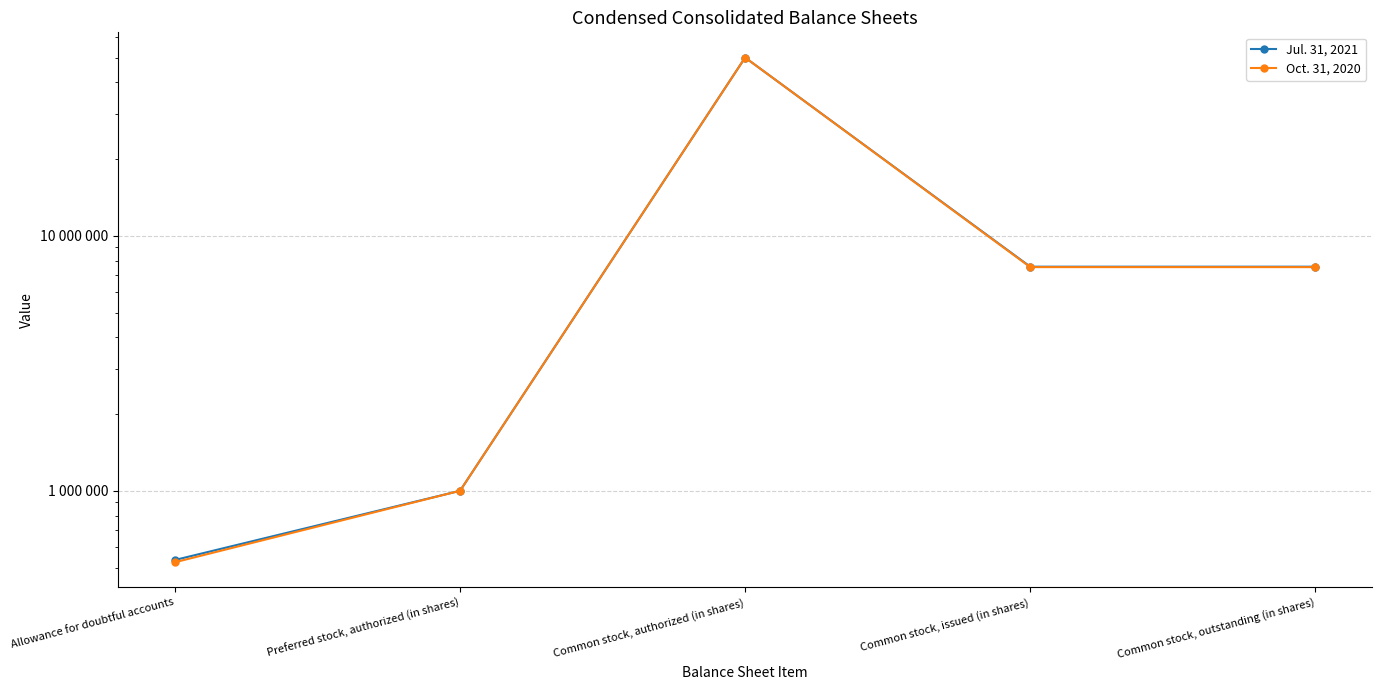

How many interior local peaks does the Oct. 31, 2020 series have?

1